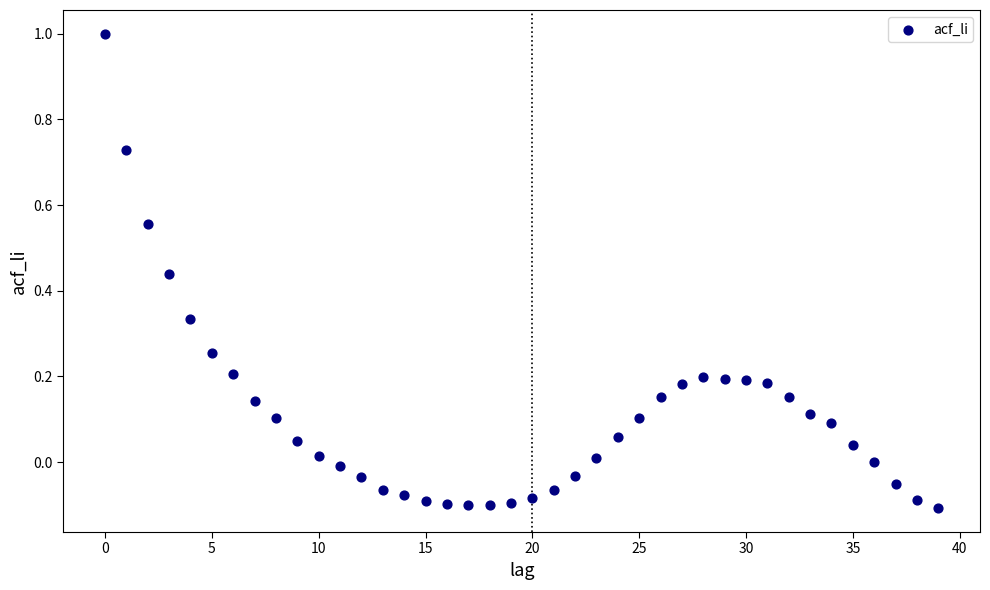

What is the range of Y values (max minus min)?

1.1